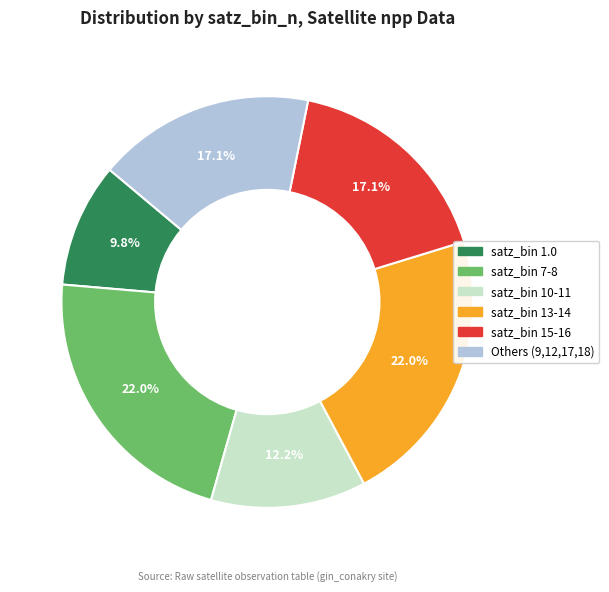

Is there any slice that represents more than half of the pie?

No